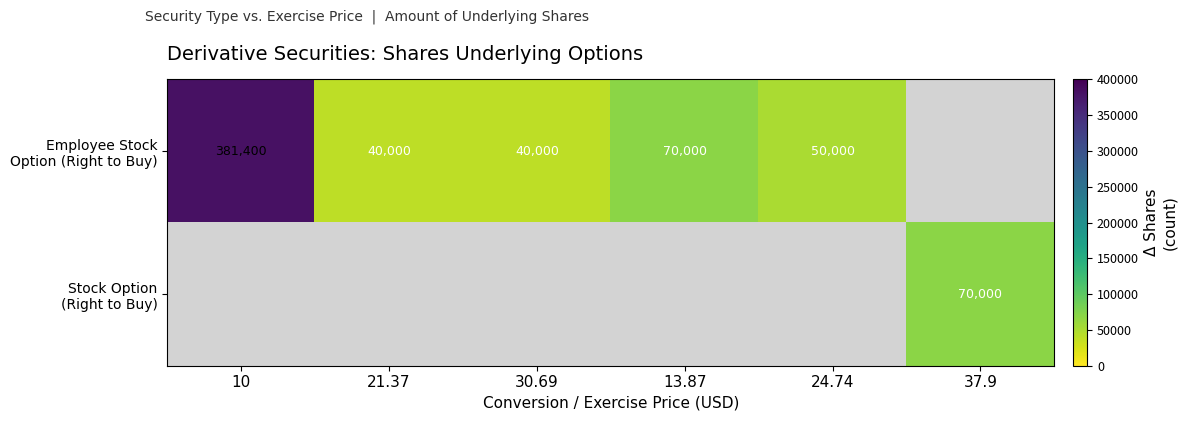

Count the number of categories in the chart.

6